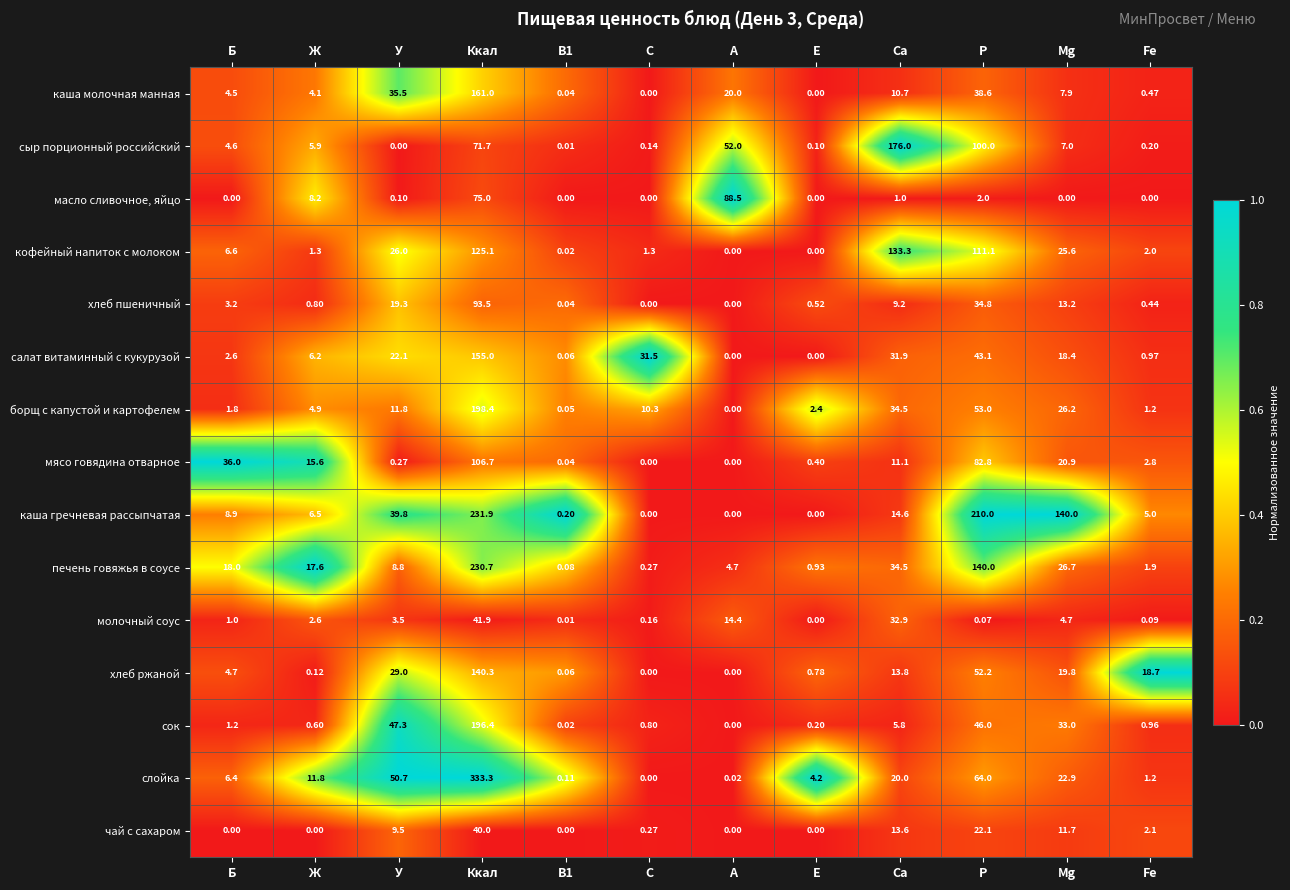

What is the difference between the highest and lowest values at В1?

0.2